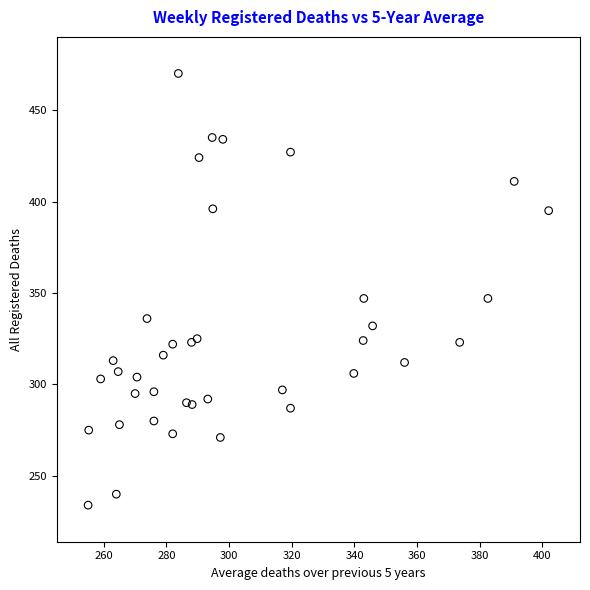

What is the range of Y values (max minus min)?

236